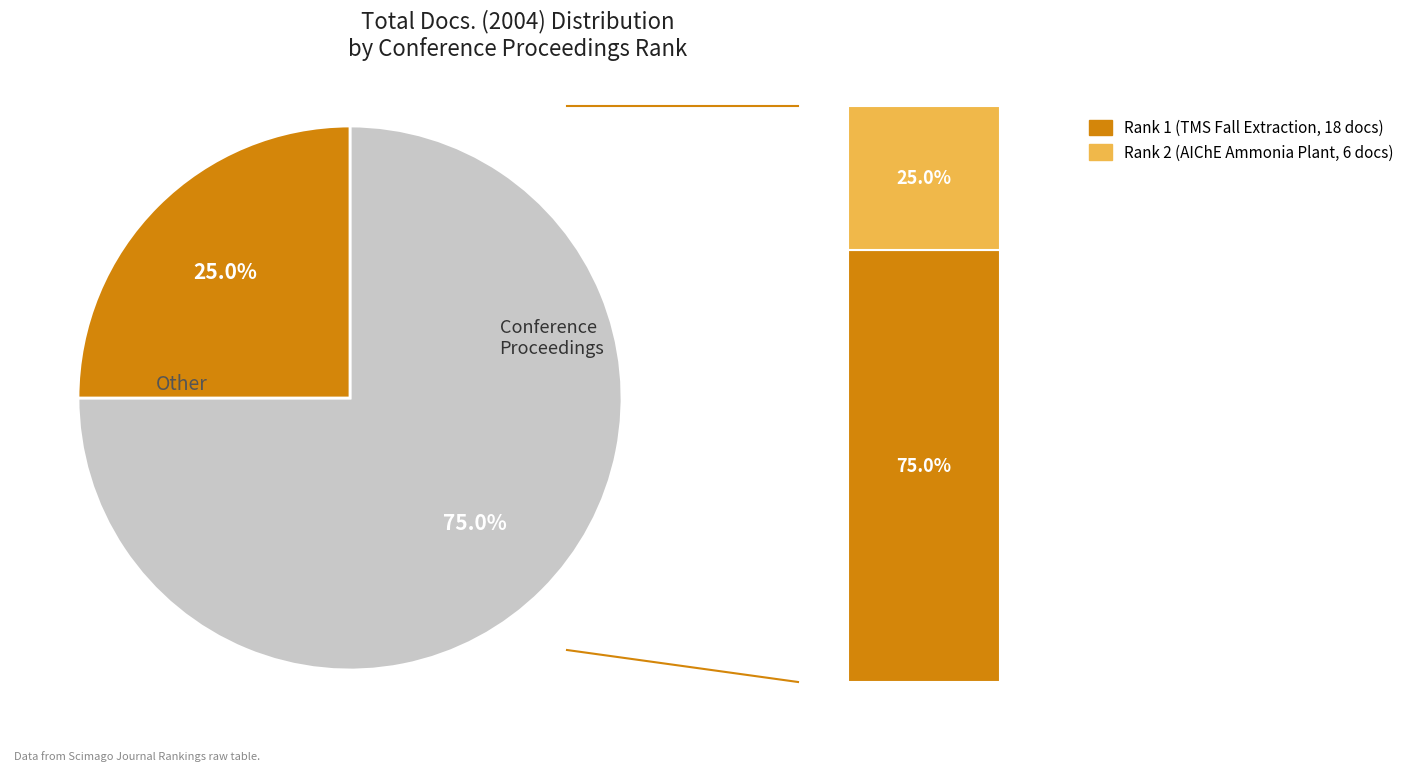

Rank the categories by value from highest to lowest.

Rank 1 (TMS Fall Extraction), Rank 2 (AIChE Ammonia Plant)